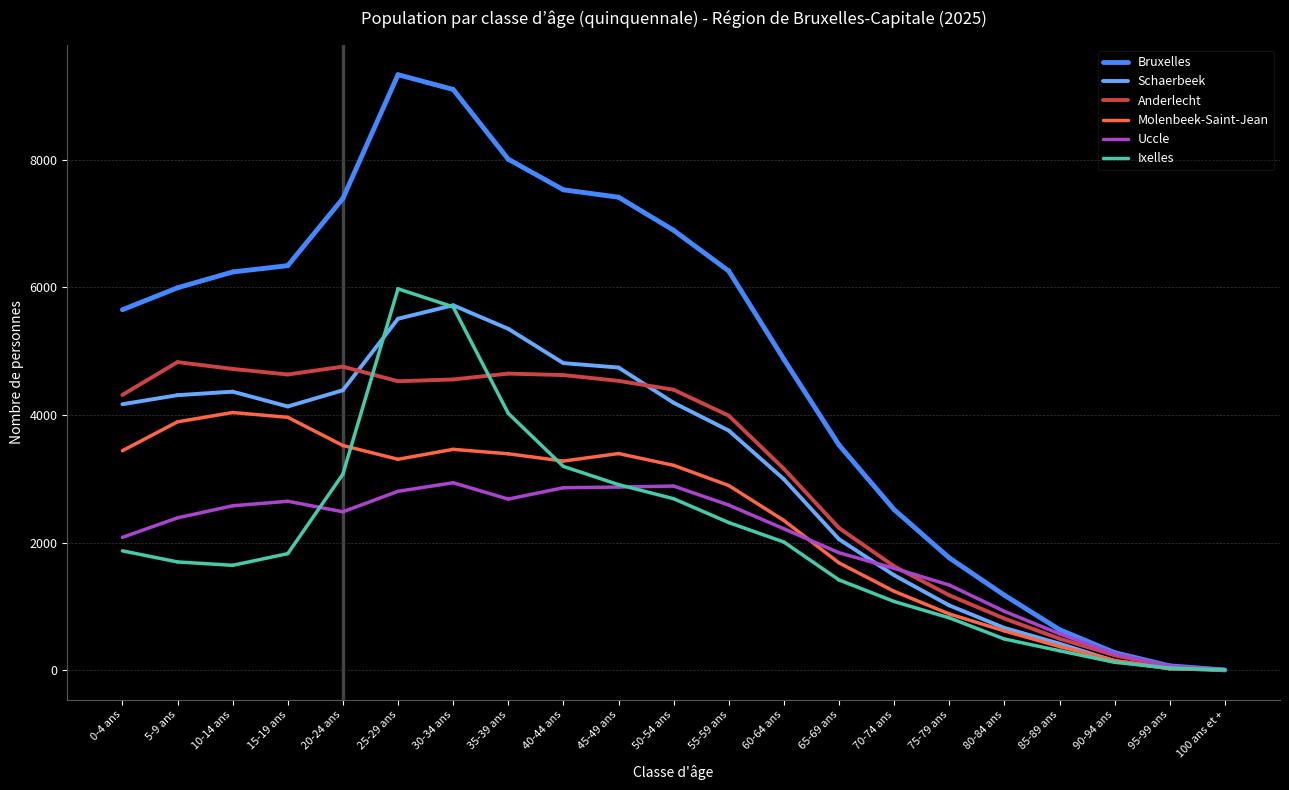

Rank the series by their maximum value, from lowest to highest.

Ixelles, Uccle, Molenbeek-Saint-Jean, Schaerbeek, Anderlecht, Bruxelles